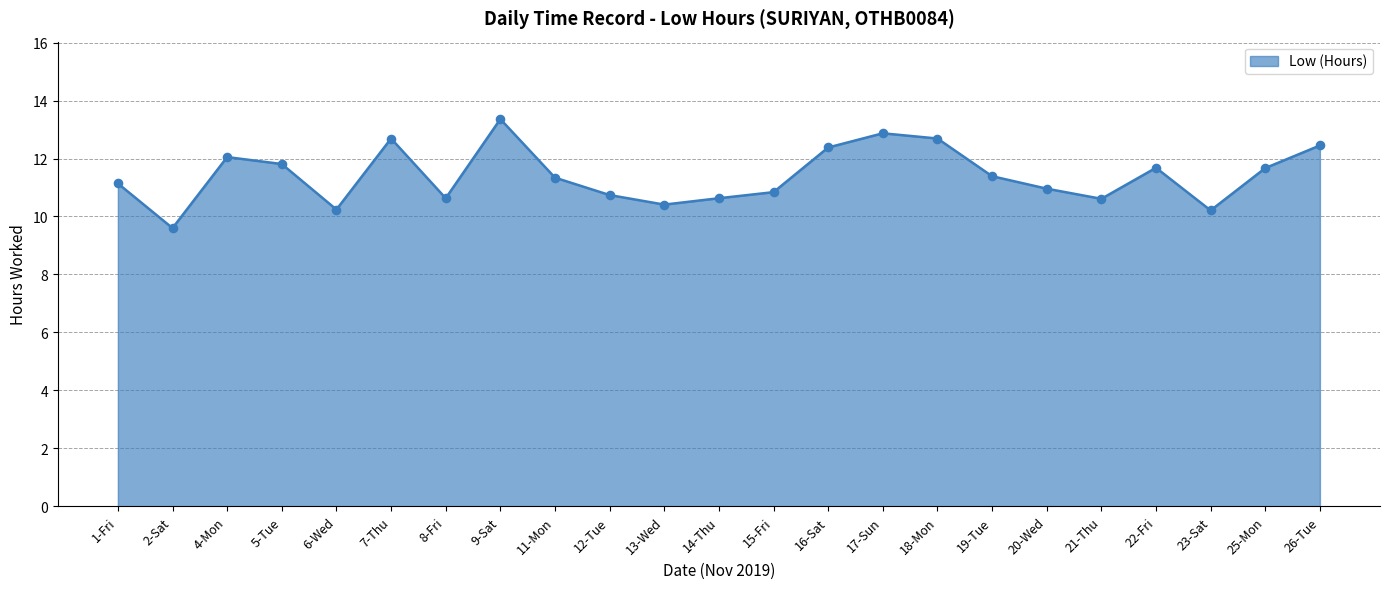

Between 1-Fri and 17-Sun, which is larger?

17-Sun